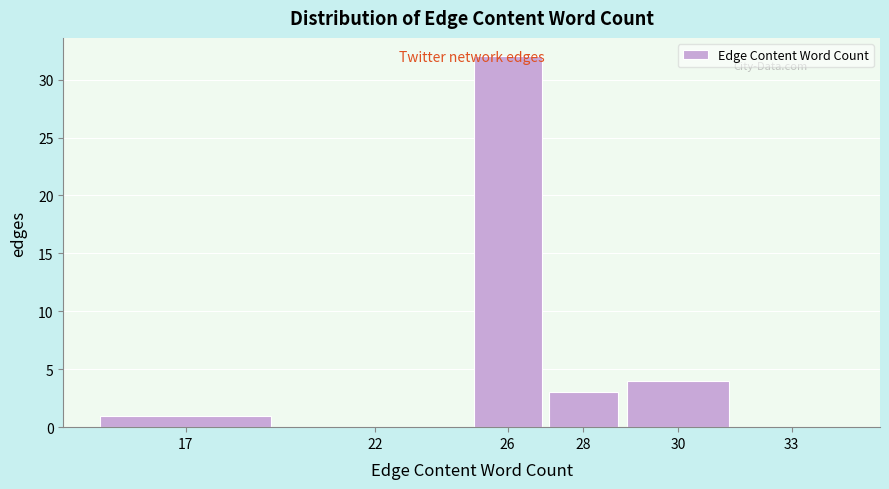

What is the sum of all values?

40